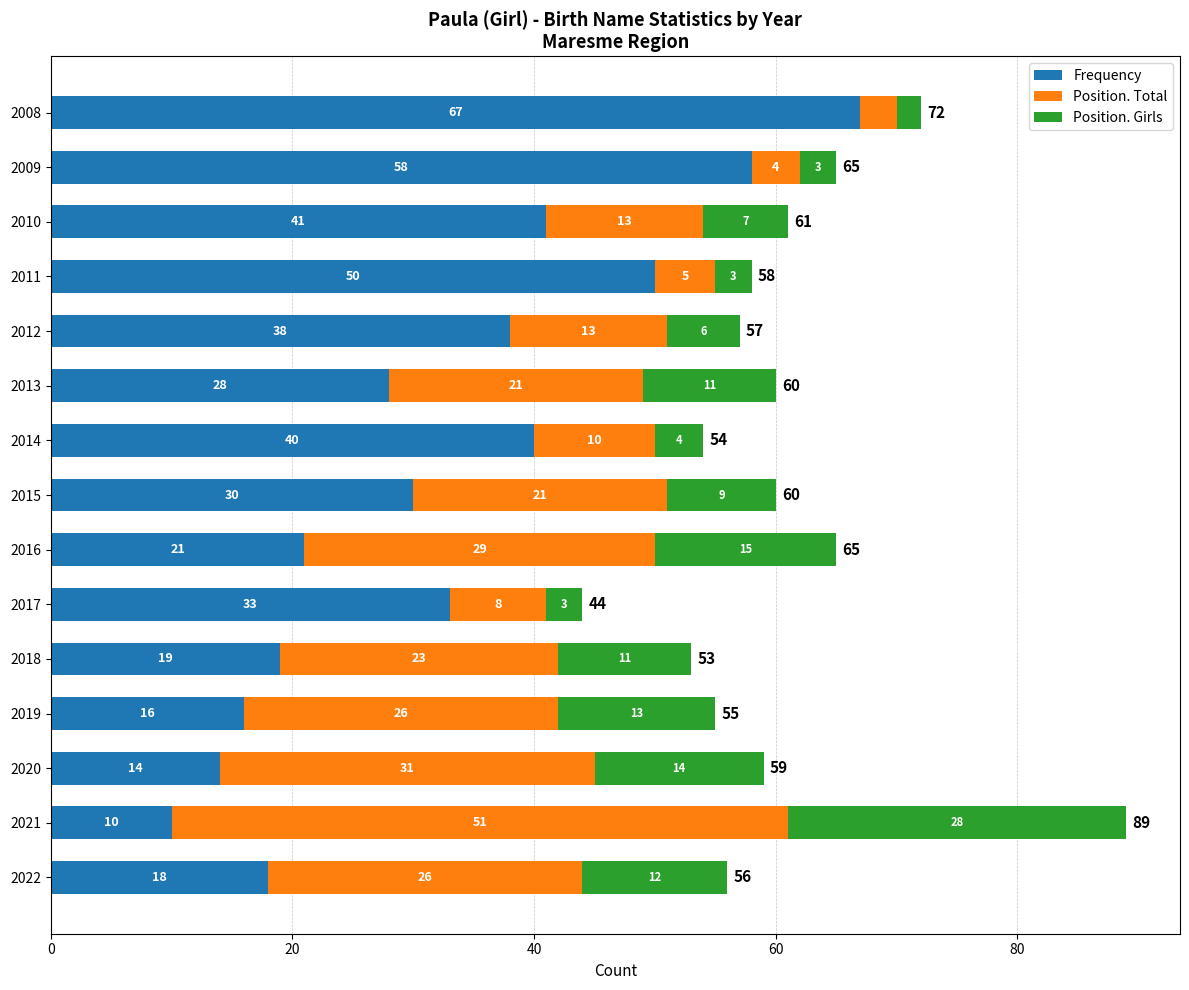

What is the difference between the Frequency values at 2021 and 2020?

4